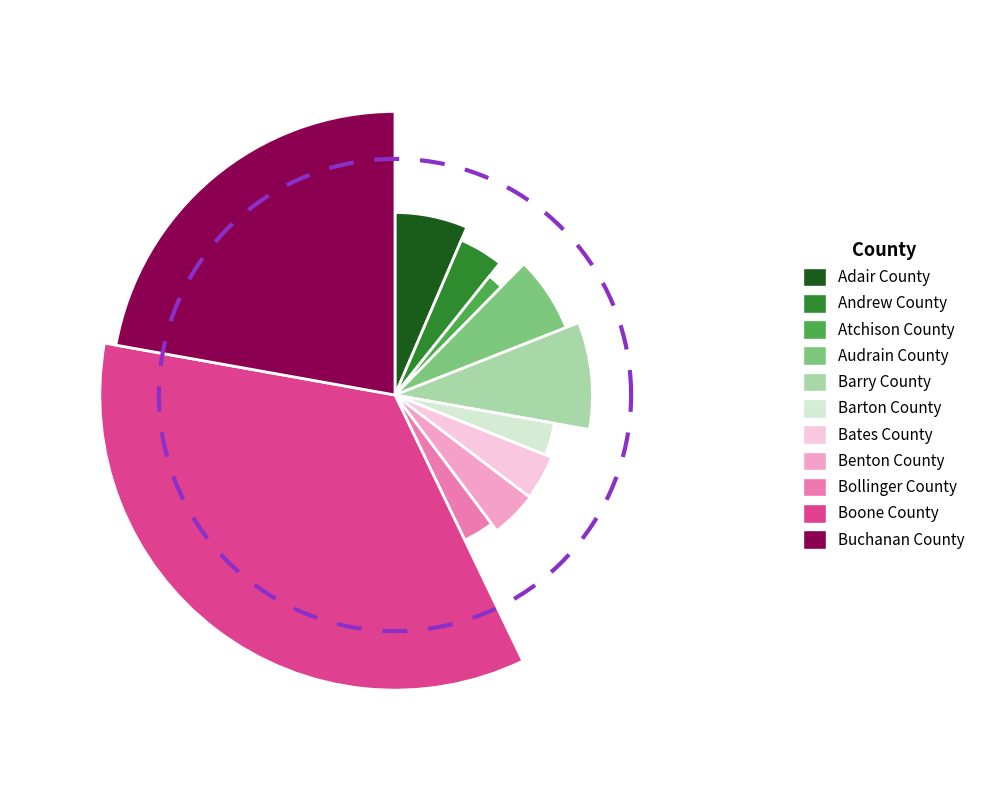

To the nearest percent, what percentage of the pie is Andrew County?

4%